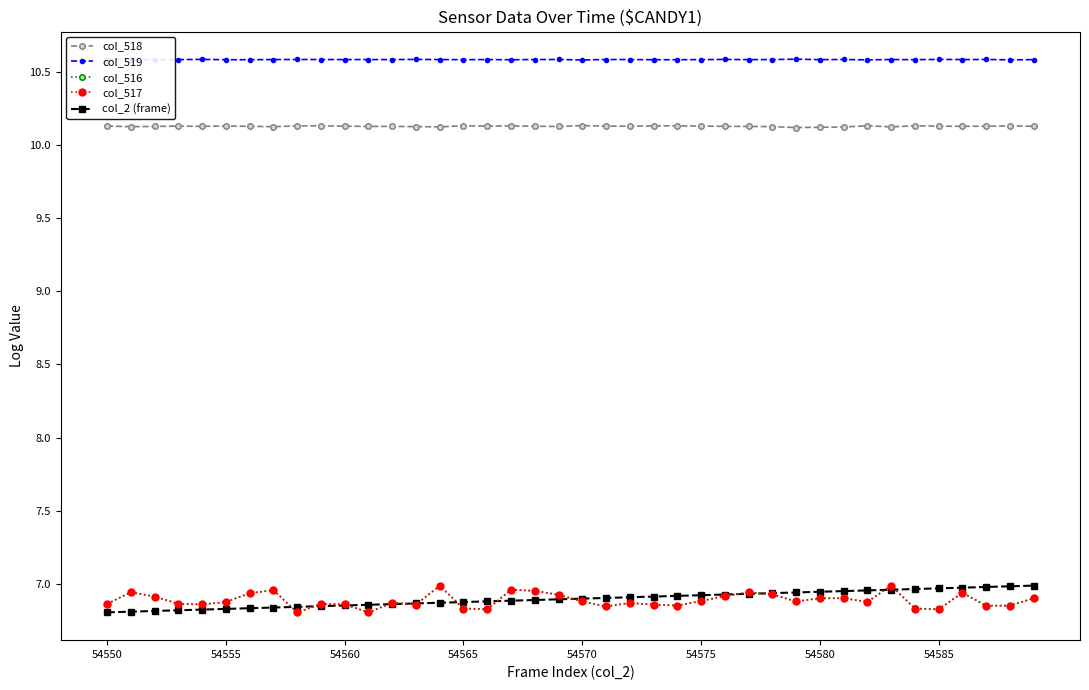

How many col_519 values are between 10 and 11?

40